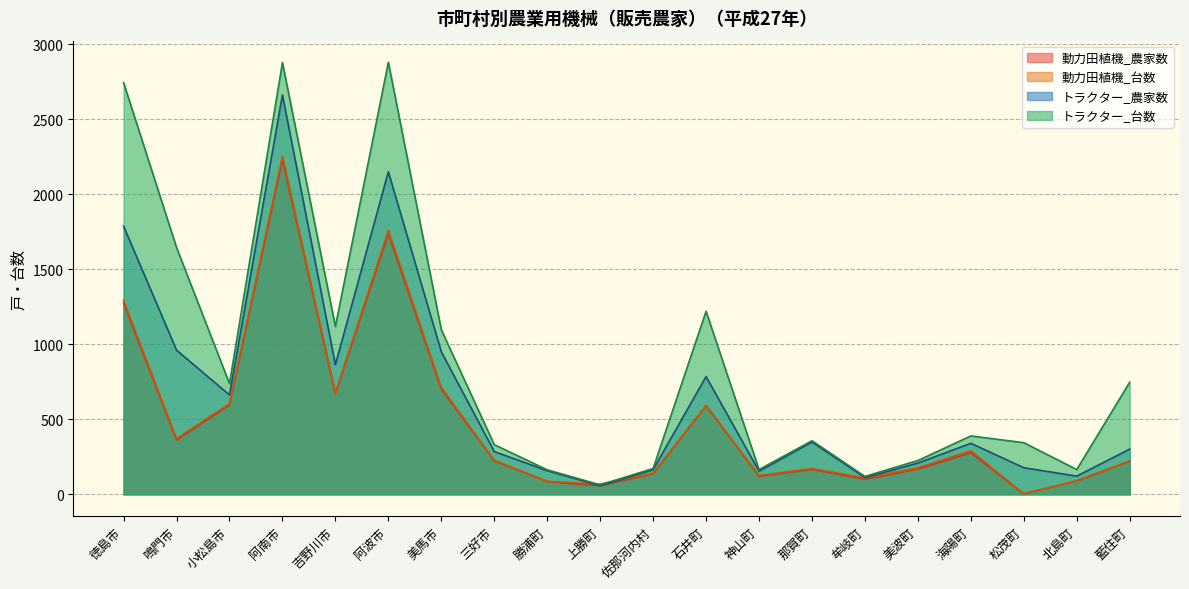

True or false: 動力田植機_台数 has a value of 1016 at 小松島市.

False